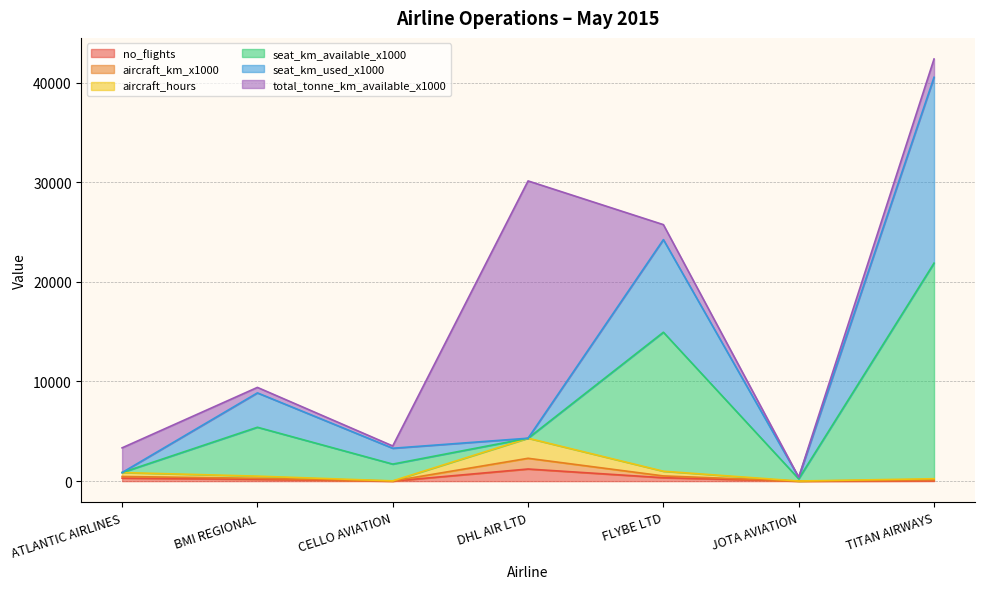

At which category is the sum across all series the highest?

TITAN AIRWAYS